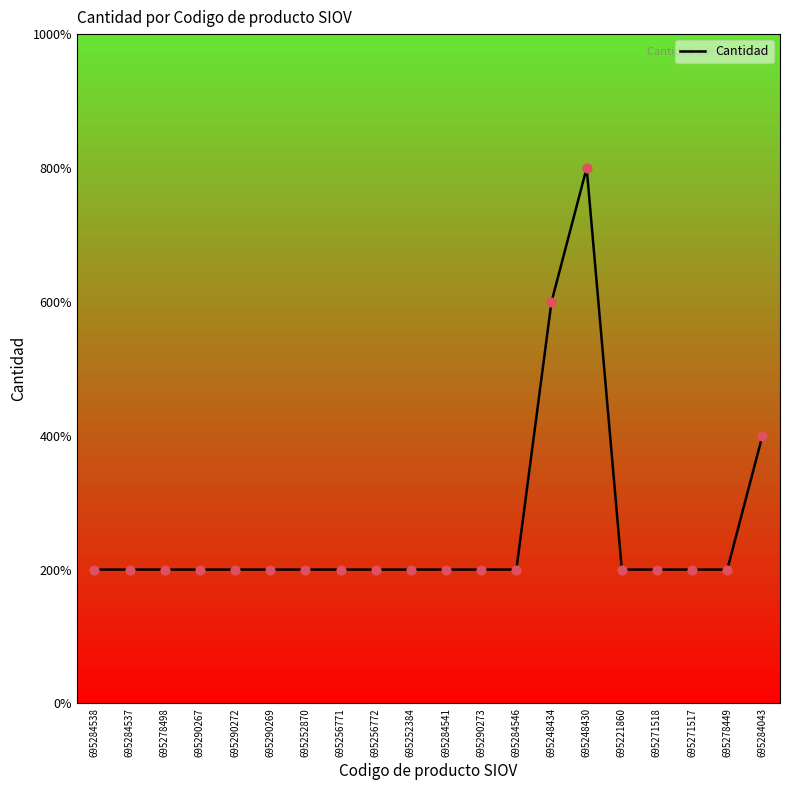

Is this an area chart (filled region under the line)?

No